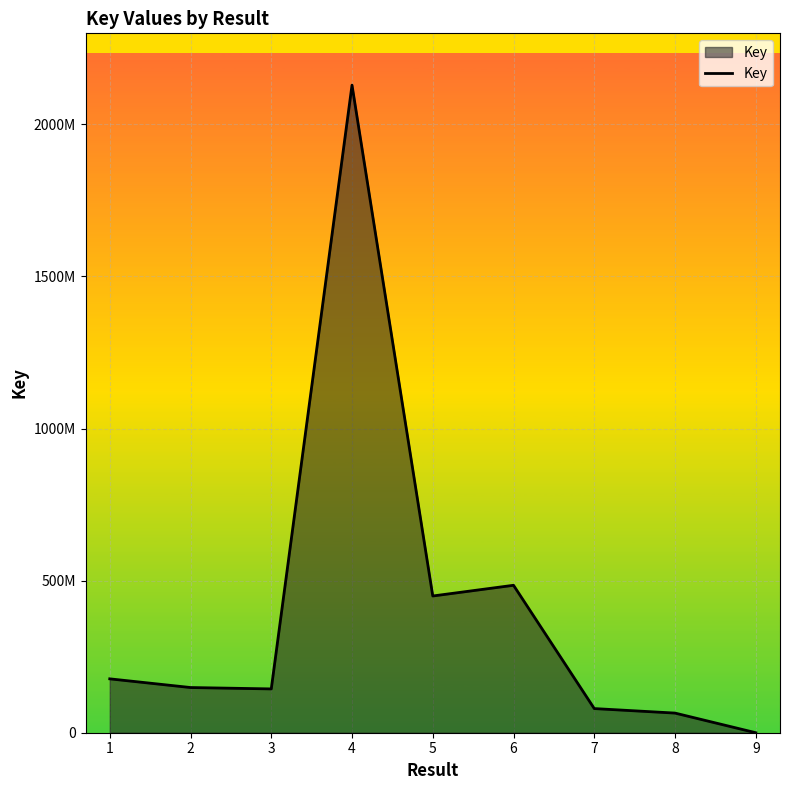

What is the difference between the values at 1 and 2?

28573666